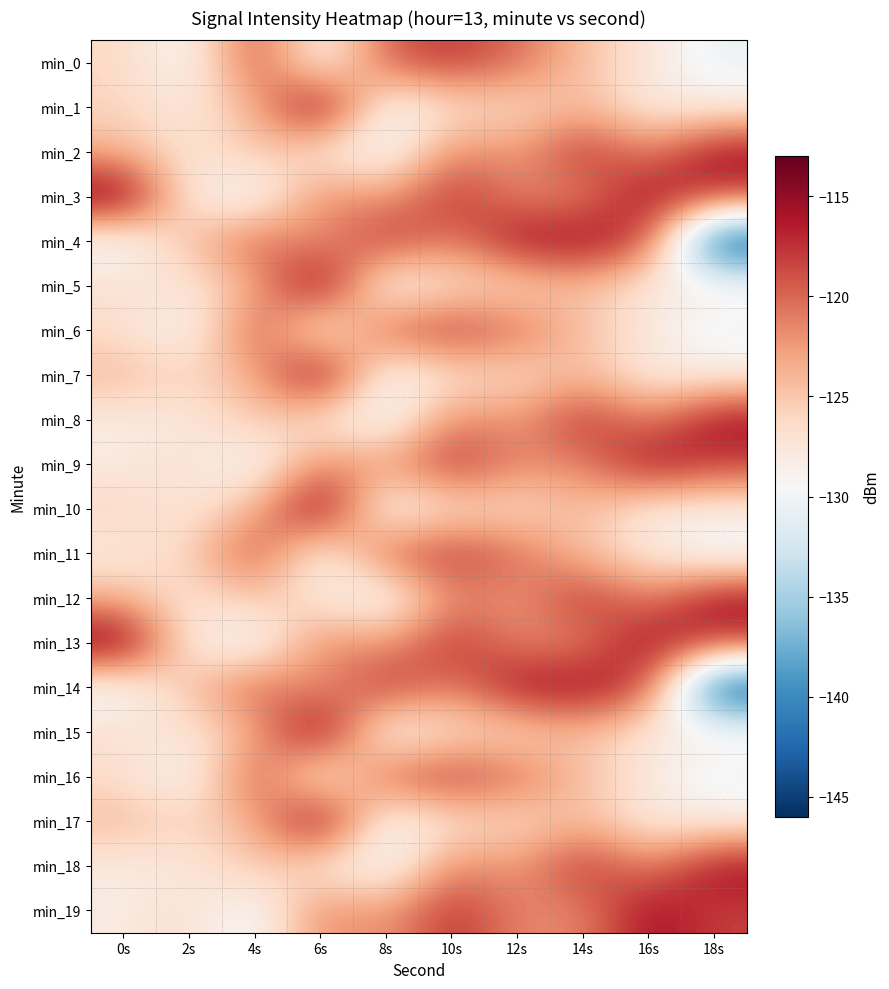

Reading left to right, what are all the values shown in this chart?

min_0: 0s=-126.1	2s=-130.2	4s=-118.2	6s=-129.9	8s=-119.4	10s=-117.7	12s=-120.2	14s=-124.6	16s=-127.5	18s=-130.6
min_1: 0s=-125.9	2s=-127.9	4s=-123.8	6s=-113.3	8s=-130.4	10s=-126.8	12s=-126.6	14s=-124.1	16s=-128.1	18s=-128.1
min_2: 0s=-123.8	2s=-127.5	4s=-124.6	6s=-127.5	8s=-130.6	10s=-121.2	12s=-122.7	14s=-117.1	16s=-121.6	18s=-115.3
min_3: 0s=-113.3	2s=-128.1	4s=-130.6	6s=-121.2	8s=-122.7	10s=-117.1	12s=-121.6	14s=-121.6	16s=-115.3	18s=-118.2
min_4: 0s=-130.4	2s=-124.6	4s=-119.4	6s=-122.7	8s=-117.1	10s=-121.6	12s=-115.3	14s=-115.3	16s=-118.2	18s=-145.5
min_5: 0s=-126.8	2s=-127.5	4s=-123.8	6s=-113.3	8s=-130.4	10s=-126.8	12s=-126.6	14s=-124.1	16s=-128.1	18s=-128.1
min_6: 0s=-126.6	2s=-130.2	4s=-118.2	6s=-129.9	8s=-119.4	10s=-117.7	12s=-120.2	14s=-124.6	16s=-127.5	18s=-130.6
min_7: 0s=-124.1	2s=-125.9	4s=-123.8	6s=-113.3	8s=-130.4	10s=-126.8	12s=-126.6	14s=-124.1	16s=-128.1	18s=-128.1
min_8: 0s=-128.1	2s=-127.9	4s=-124.6	6s=-127.5	8s=-130.6	10s=-121.2	12s=-122.7	14s=-117.1	16s=-121.6	18s=-115.3
min_9: 0s=-128.1	2s=-126.6	4s=-130.6	6s=-121.2	8s=-122.7	10s=-117.1	12s=-121.6	14s=-121.6	16s=-115.3	18s=-118.2
min_10: 0s=-125.9	2s=-127.9	4s=-123.8	6s=-113.3	8s=-130.4	10s=-126.8	12s=-126.6	14s=-124.1	16s=-128.1	18s=-128.1
min_11: 0s=-127.9	2s=-125.9	4s=-118.2	6s=-129.9	8s=-119.4	10s=-117.7	12s=-120.2	14s=-124.6	16s=-127.5	18s=-130.6
min_12: 0s=-123.8	2s=-127.5	4s=-124.6	6s=-127.5	8s=-130.6	10s=-121.2	12s=-122.7	14s=-117.1	16s=-121.6	18s=-115.3
min_13: 0s=-113.3	2s=-128.1	4s=-130.6	6s=-121.2	8s=-122.7	10s=-117.1	12s=-121.6	14s=-121.6	16s=-115.3	18s=-118.2
min_14: 0s=-130.4	2s=-124.6	4s=-119.4	6s=-122.7	8s=-117.1	10s=-121.6	12s=-115.3	14s=-115.3	16s=-118.2	18s=-145.5
min_15: 0s=-126.8	2s=-127.5	4s=-123.8	6s=-113.3	8s=-130.4	10s=-126.8	12s=-126.6	14s=-124.1	16s=-128.1	18s=-128.1
min_16: 0s=-126.6	2s=-130.2	4s=-118.2	6s=-129.9	8s=-119.4	10s=-117.7	12s=-120.2	14s=-124.6	16s=-127.5	18s=-130.6
min_17: 0s=-124.1	2s=-125.9	4s=-123.8	6s=-113.3	8s=-130.4	10s=-126.8	12s=-126.6	14s=-124.1	16s=-128.1	18s=-128.1
min_18: 0s=-128.1	2s=-127.9	4s=-124.6	6s=-127.5	8s=-130.6	10s=-121.2	12s=-122.7	14s=-117.1	16s=-121.6	18s=-115.3
min_19: 0s=-128.1	2s=-126.6	4s=-130.6	6s=-121.2	8s=-122.7	10s=-117.1	12s=-121.6	14s=-121.6	16s=-115.3	18s=-118.2